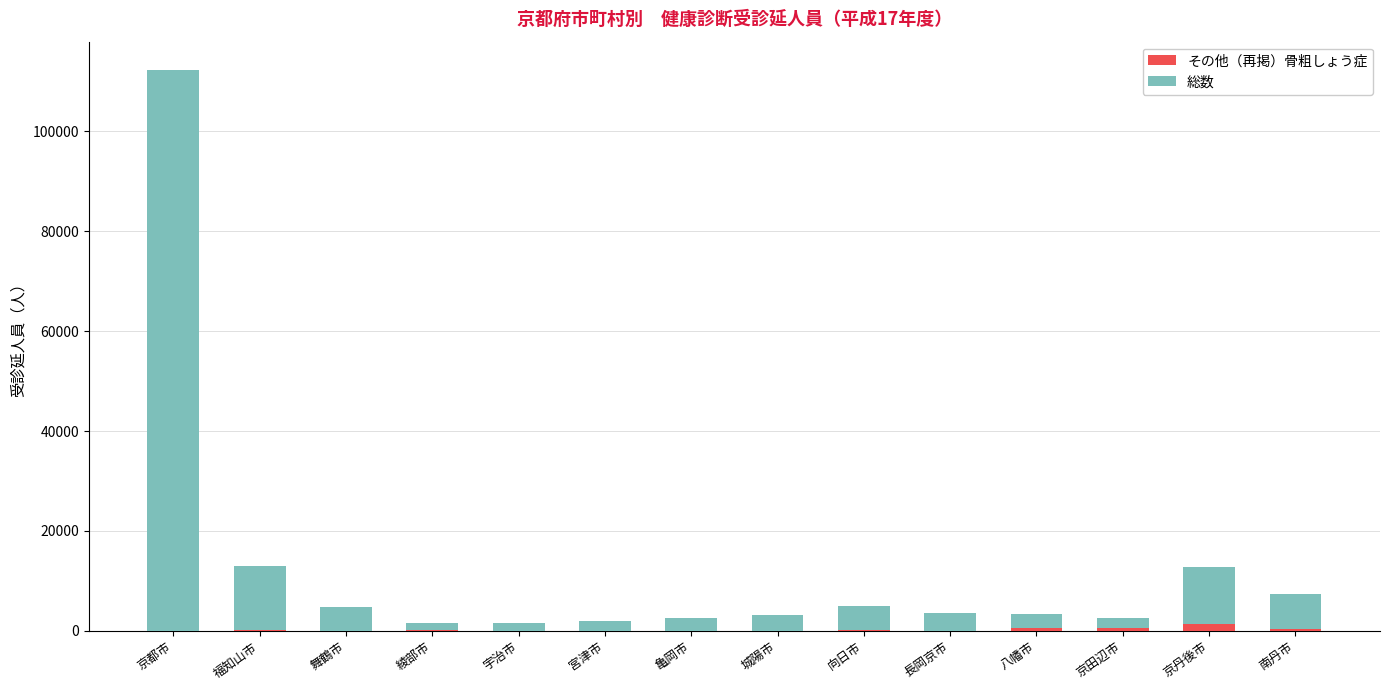

At which category is the sum across all series the highest?

京都市